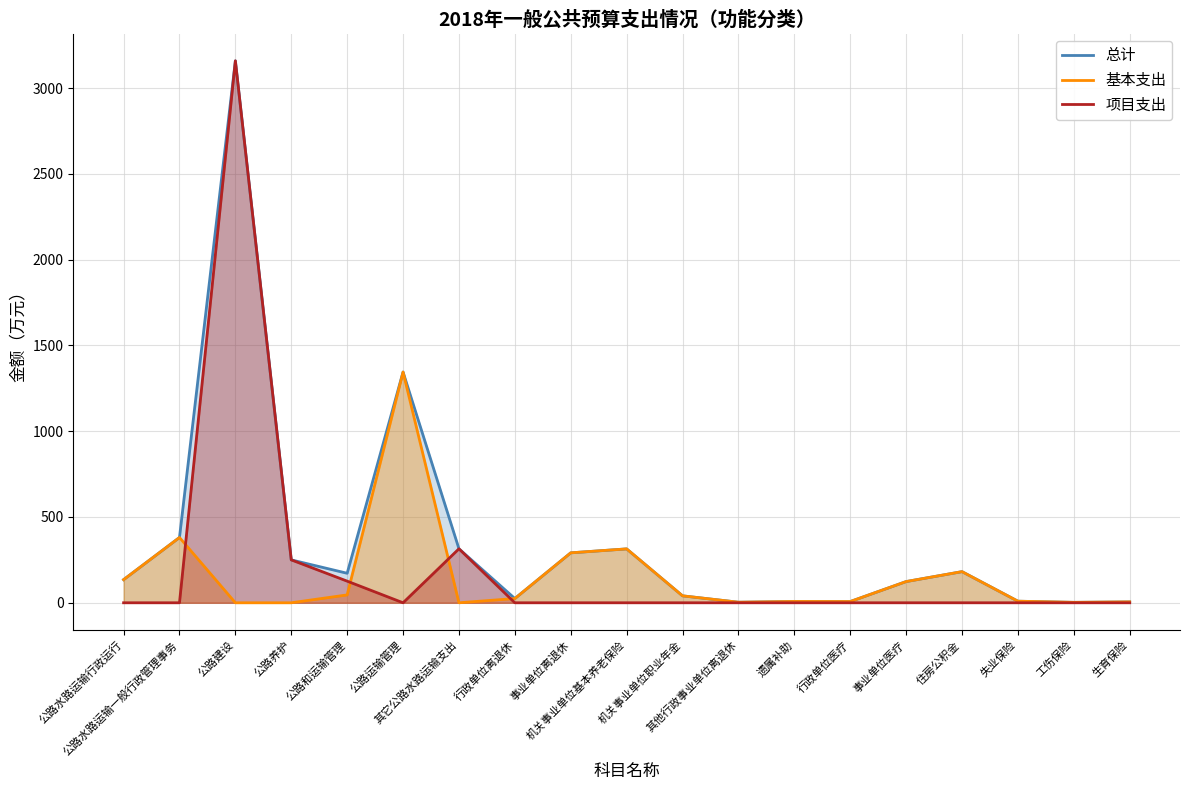

Rank the series by their average value, from highest to lowest.

总计, 项目支出, 基本支出